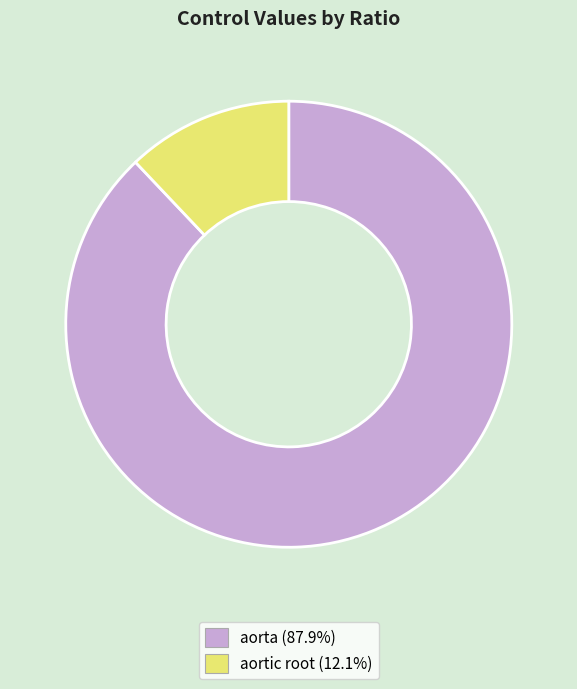

Do aorta and aortic root together represent more than half of the pie?

Yes